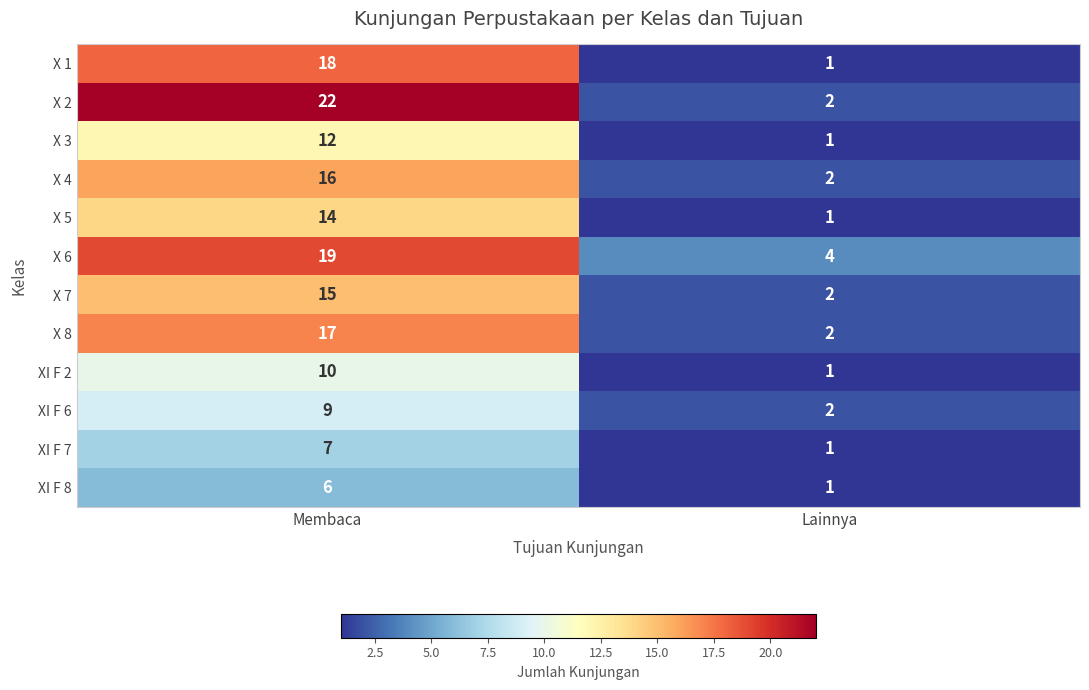

What is the total value across all series at Membaca?

165